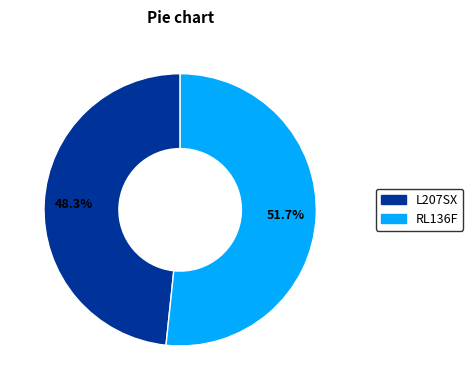

The L207SX slice represents 48% of the pie. True or false?

True